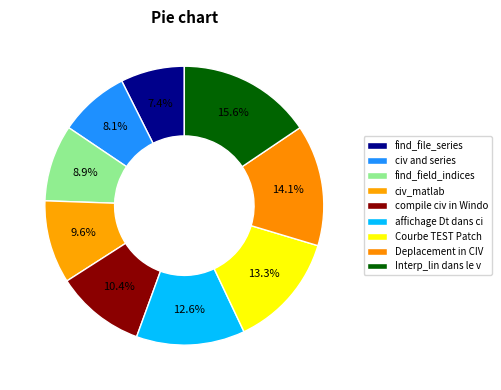

What percentage is the find_field_indices slice, to the nearest percent?

9%